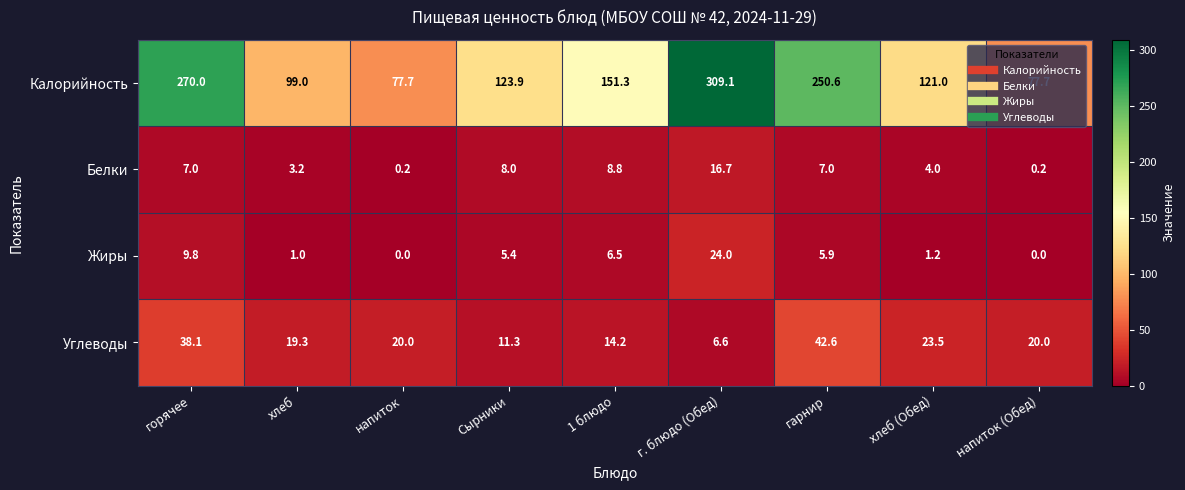

The Белки series shows 8.8 at 1 блюдо. True or false?

True